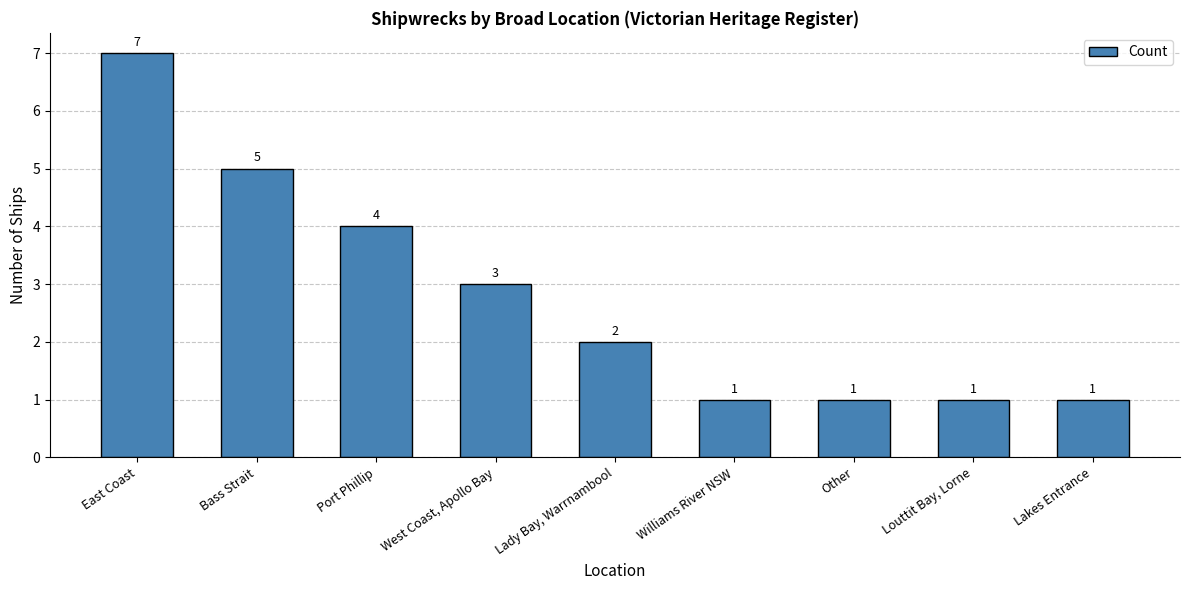

What is the value of the 8th bar from the left?

1